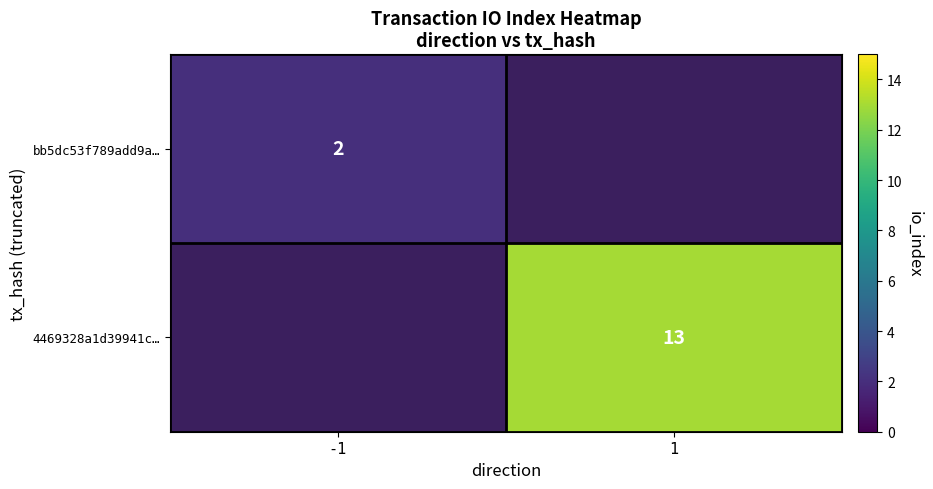

True or false: bb5dc53f789add9a… has a value of 2 at -1.

True